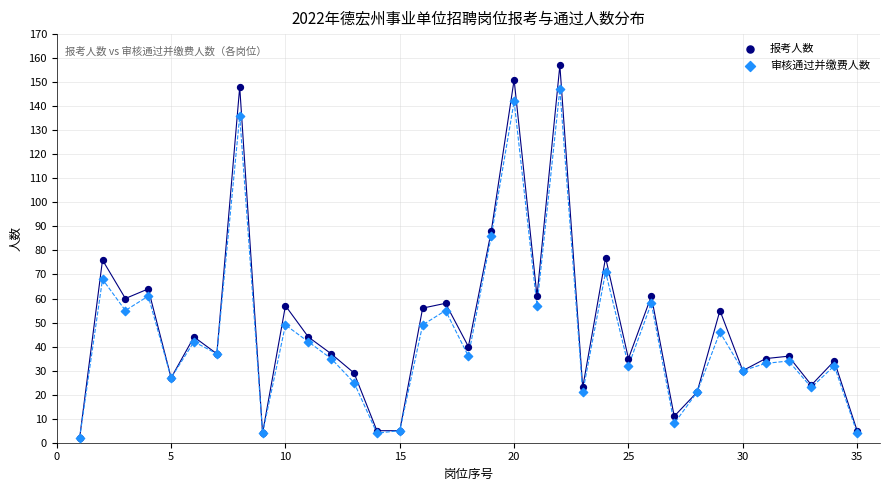

Which series has the largest Y range (max minus min)?

报考人数